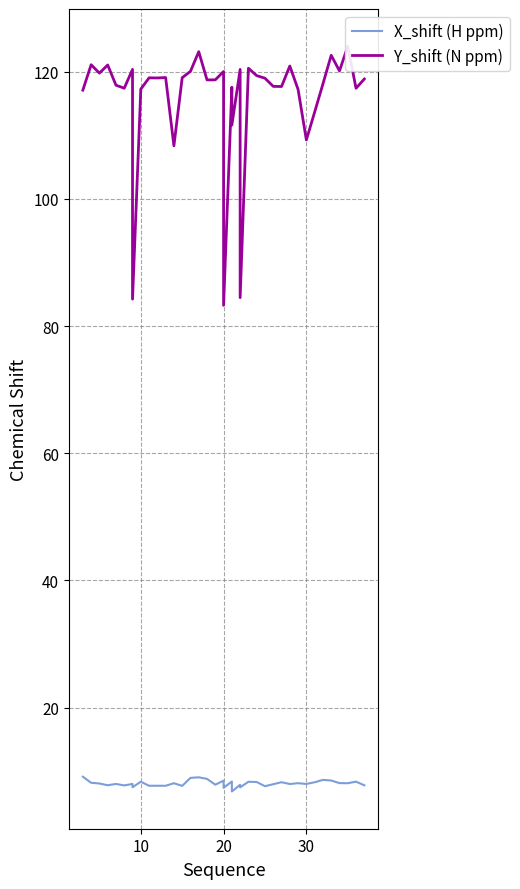

What is the average value of the Y_shift (N ppm) series?

115.7